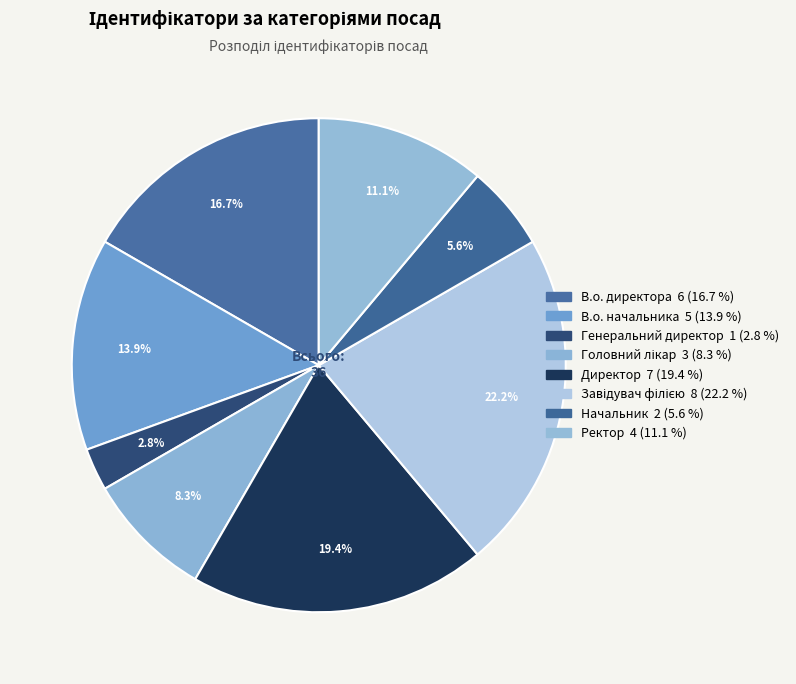

What is the ratio of the value at В.о. начальника to the value at Генеральний директор?

5.0